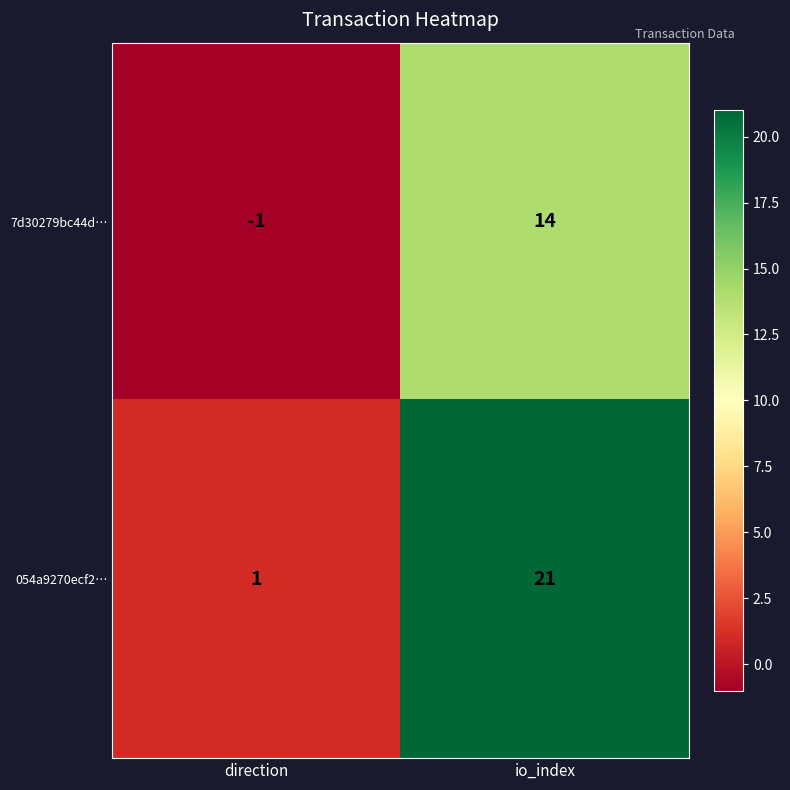

Reading left to right, what are all the values shown in this chart?

7d30279bc44d…: direction=-1	io_index=14
054a9270ecf2…: direction=1	io_index=21